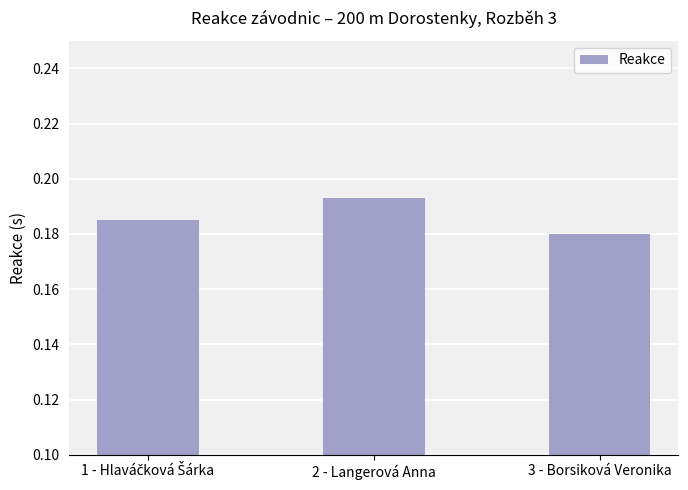

Count the values in the range 0 to 1.

3